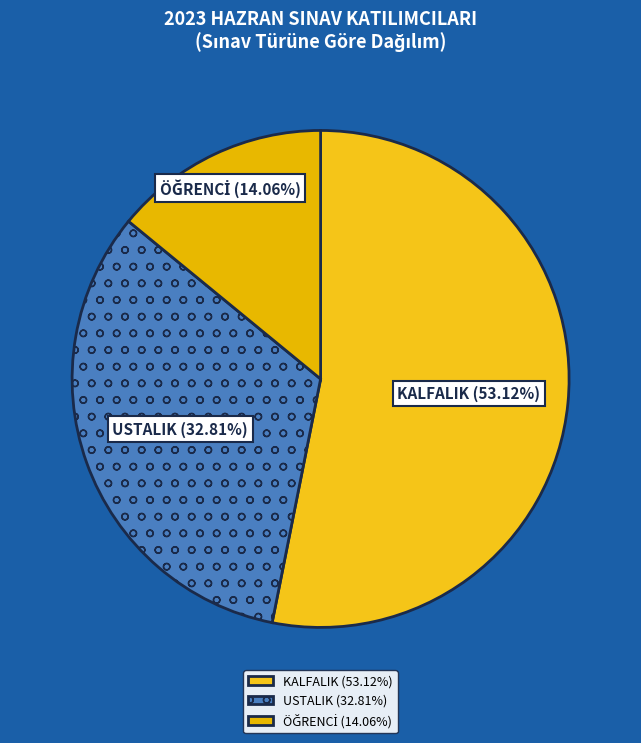

To the nearest percent, what is the difference between the USTALIK and KALFALIK slice percentages?

20%